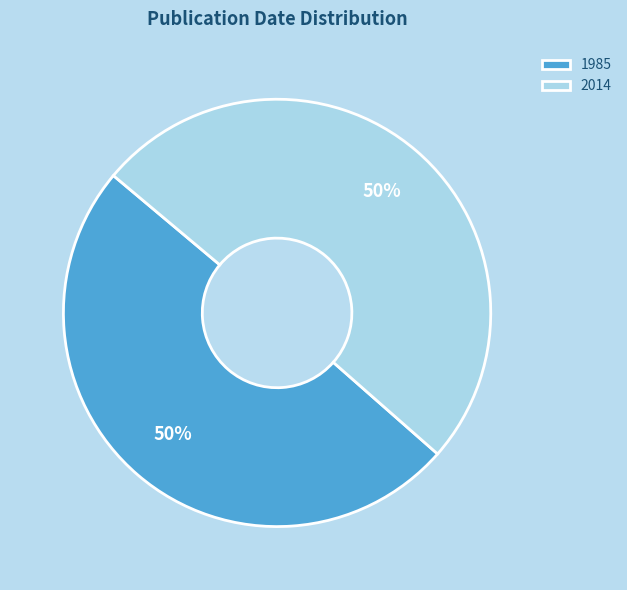

Which slice is the smallest?

1985